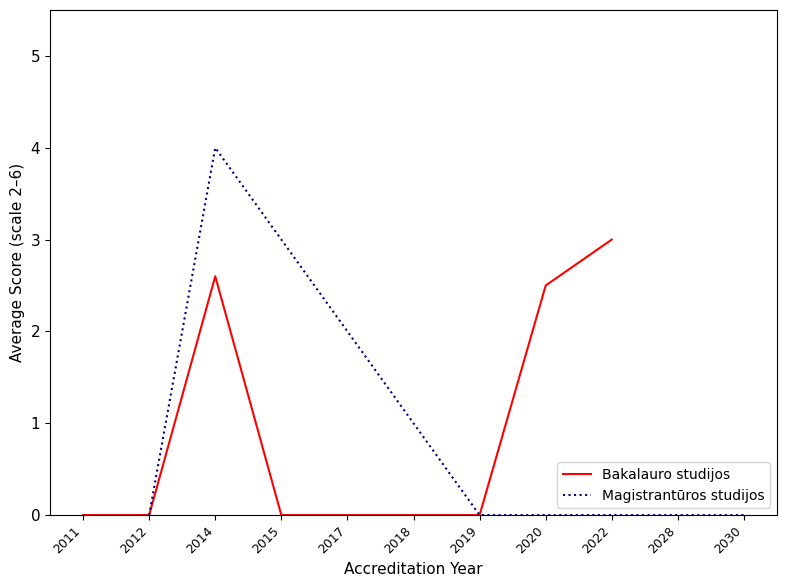

Where is Bakalauro studijos nearest to the value 1?

2012